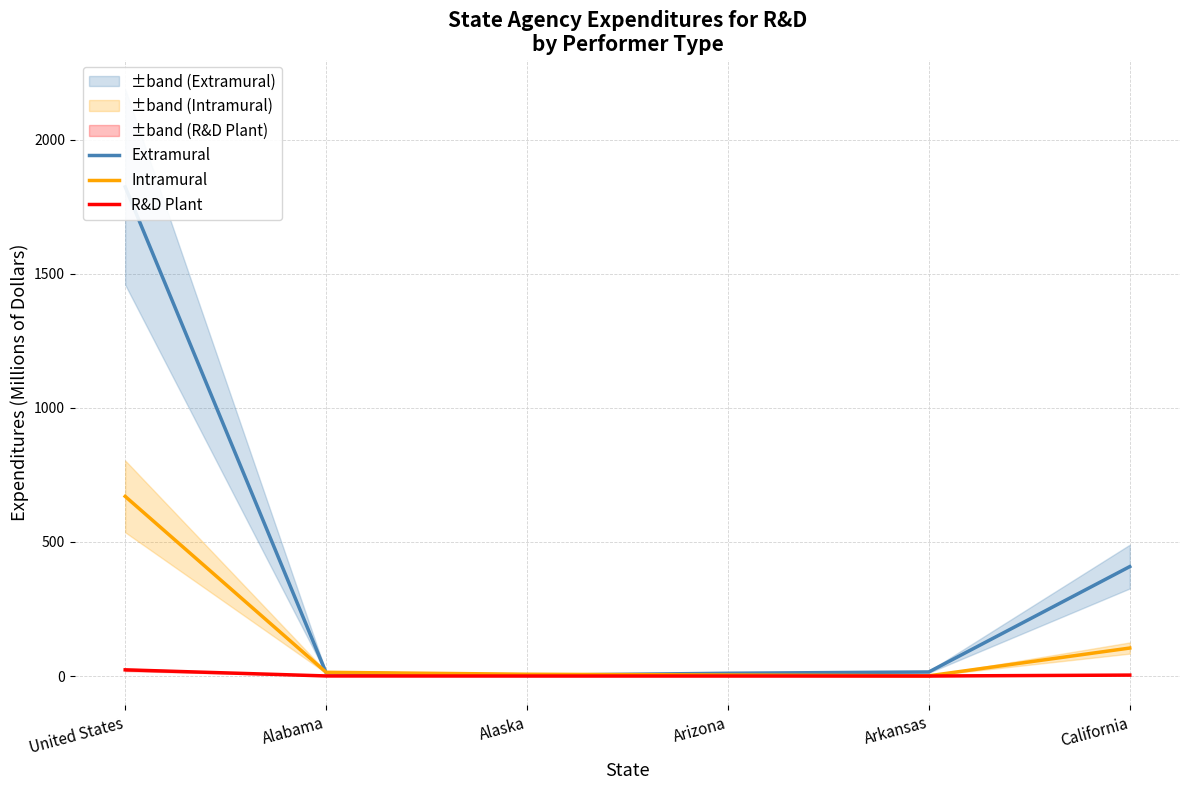

What is the value of the Extramural point at the 5th from the left?

15.1